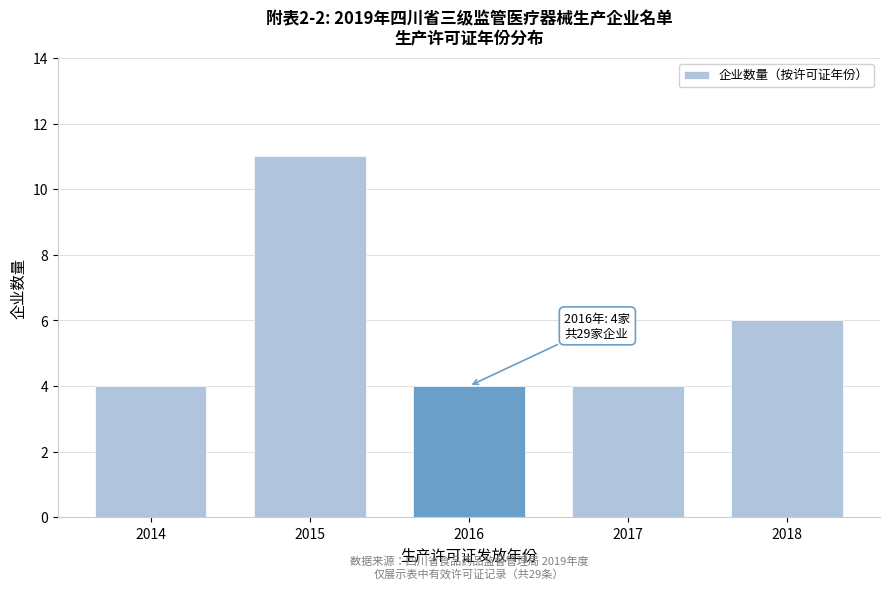

Reading left to right, list all the values displayed in this chart.

2014=4	2015=11	2016=4	2017=4	2018=6